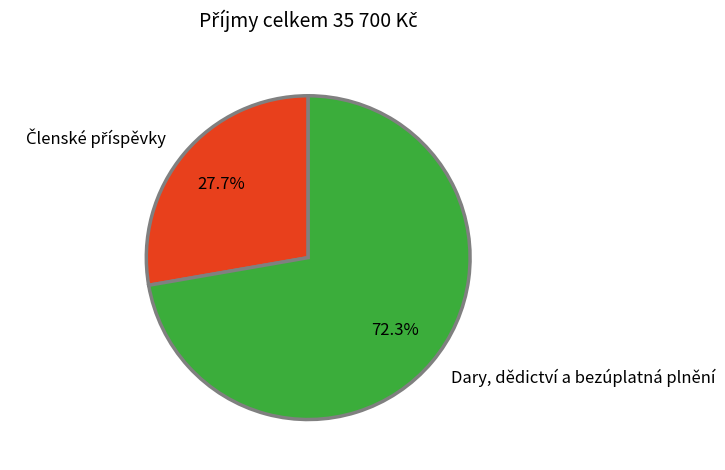

Count the number of slices in the pie.

2